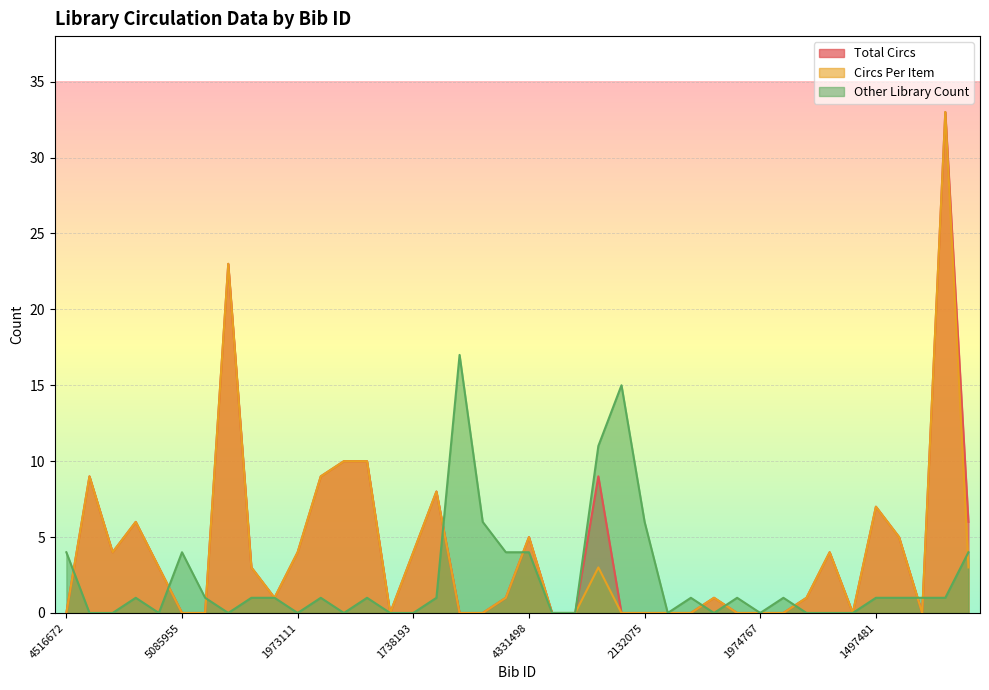

True or false: Total Circs and Other Library Count intersect in this chart.

True